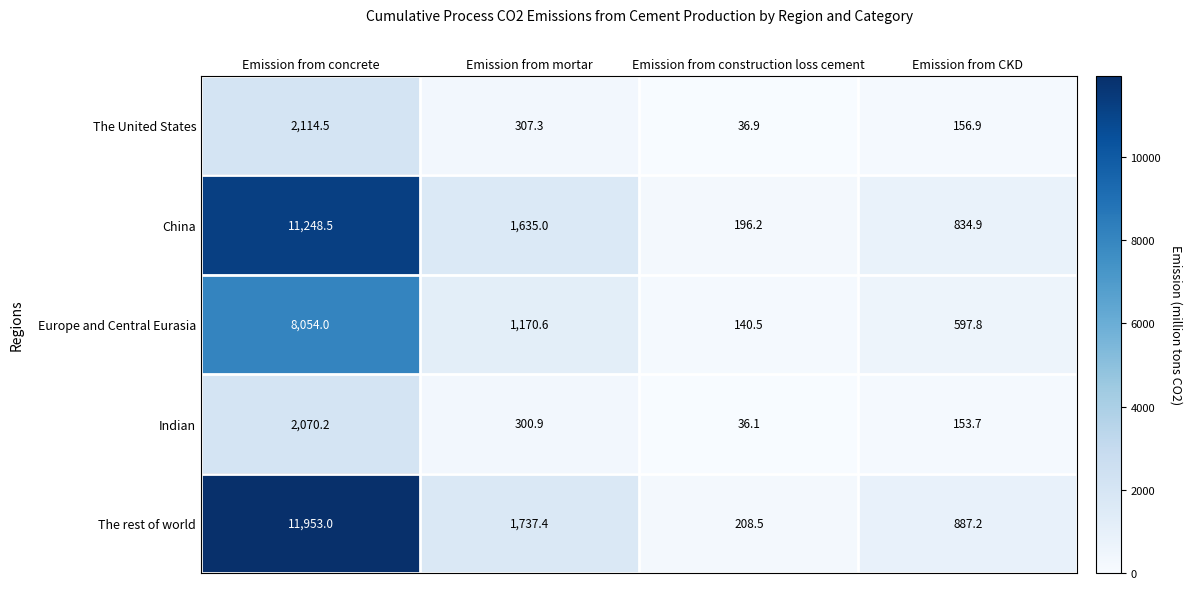

Which series changed the most between Emission from concrete and Emission from construction loss cement?

The rest of world